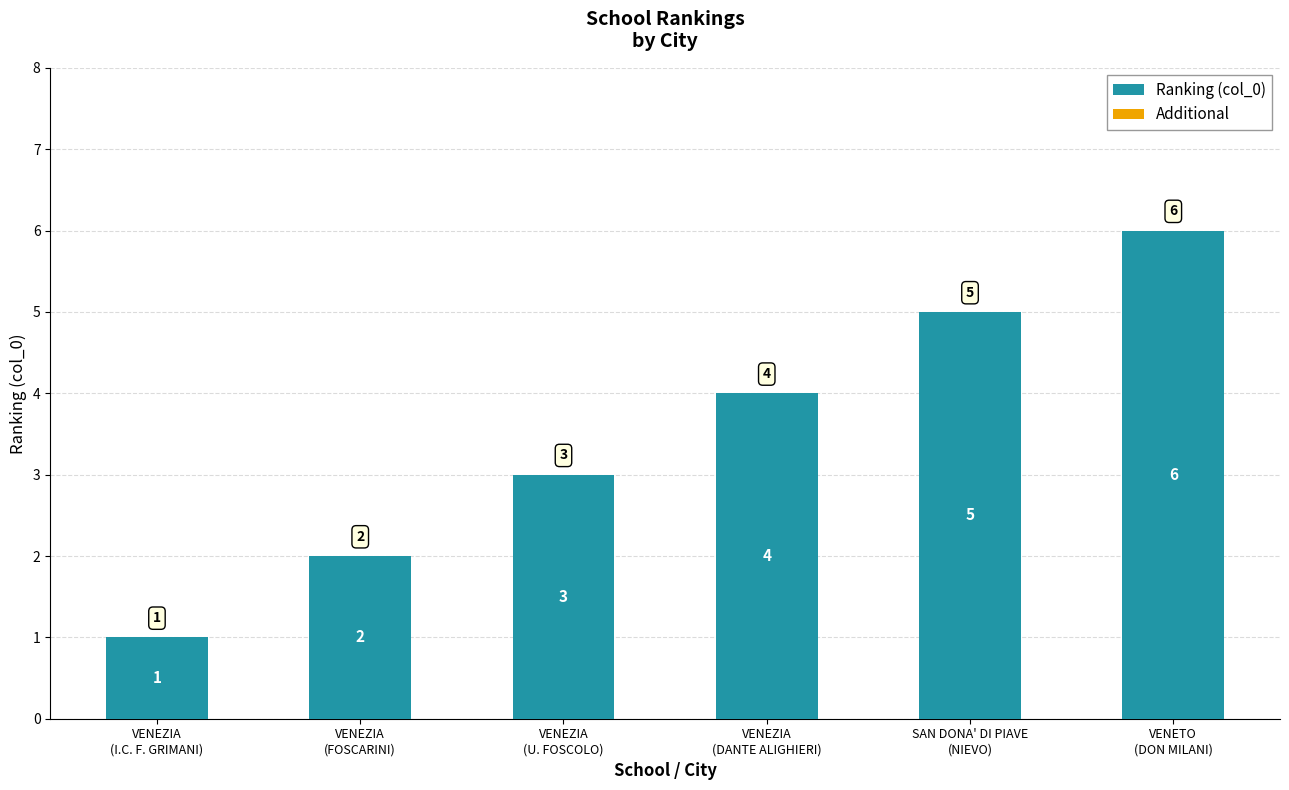

Count the number of data series in this chart.

1